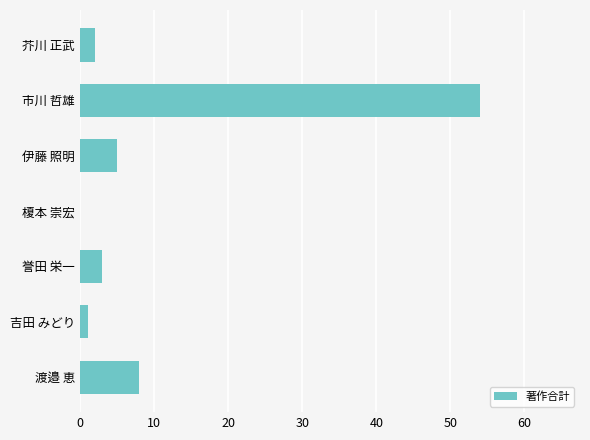

The chart shows a value of 11 at 渡邉 恵. True or false?

False